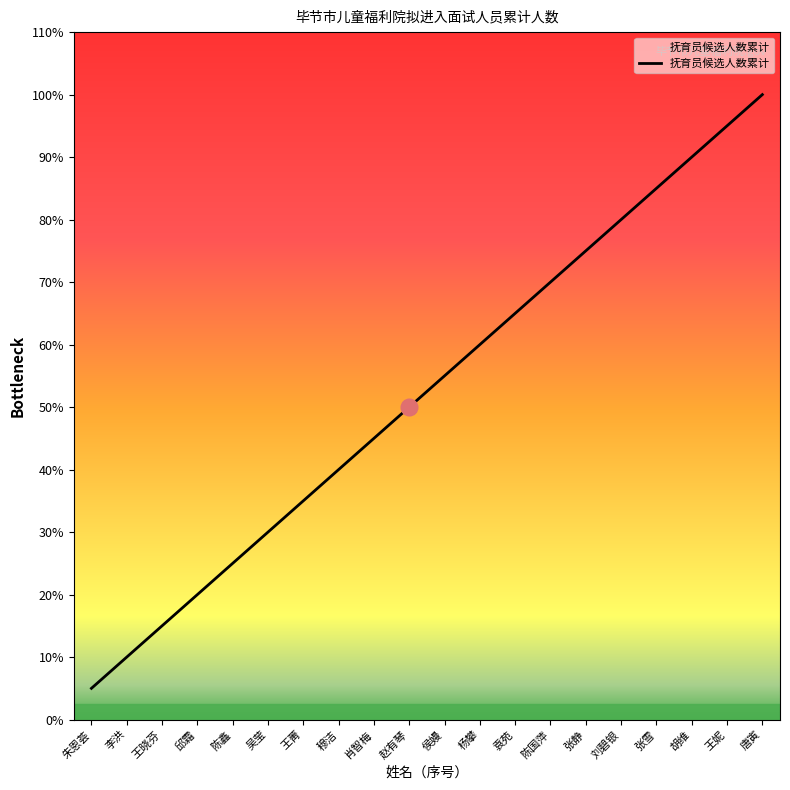

Does the chart have visible grid lines?

No